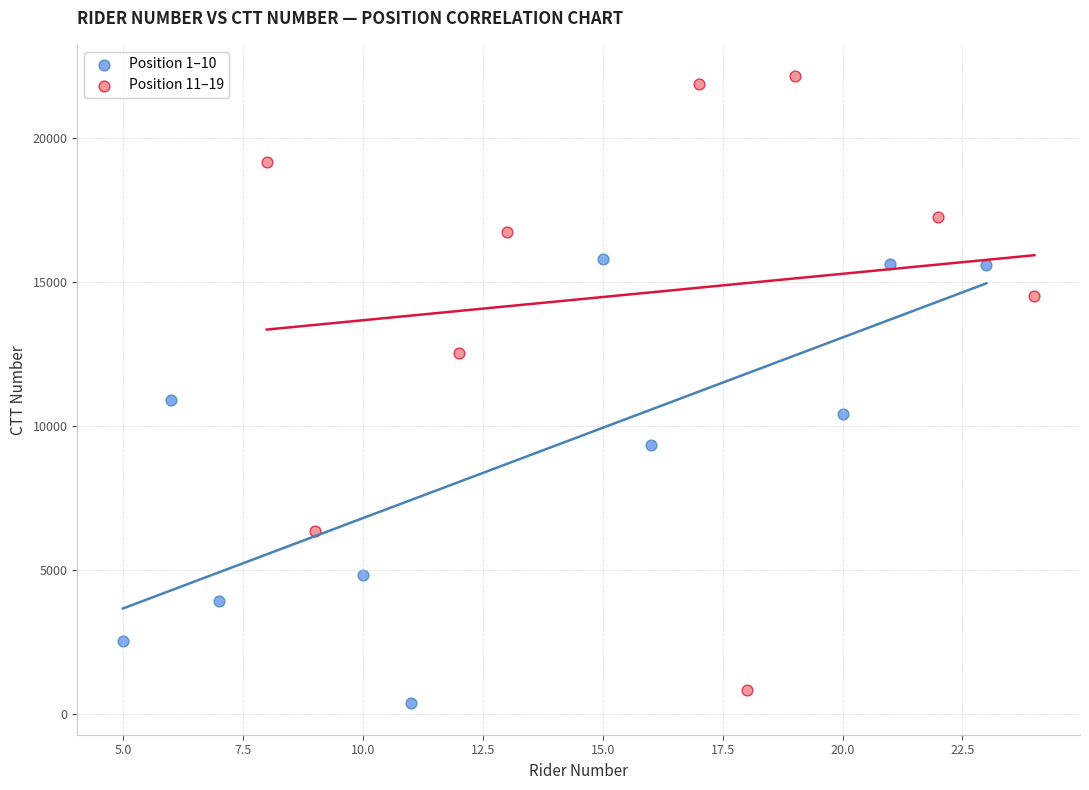

Which series has the widest spread of Y values?

Position 11–19